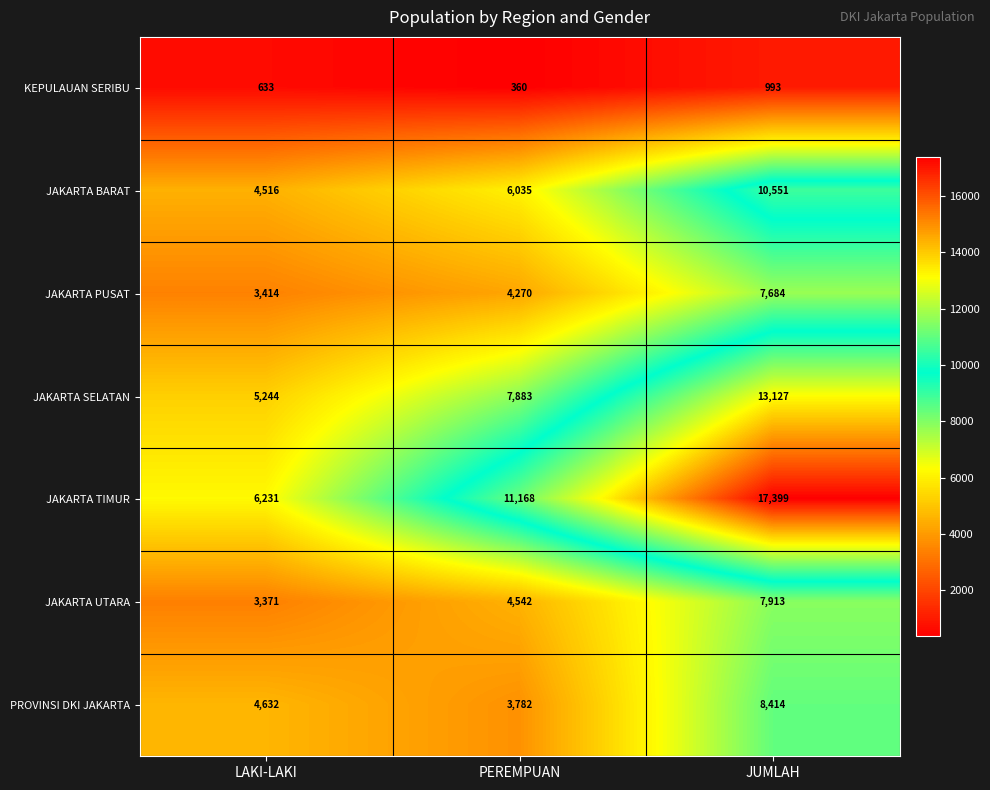

What is the sum of all JAKARTA UTARA values?

15826